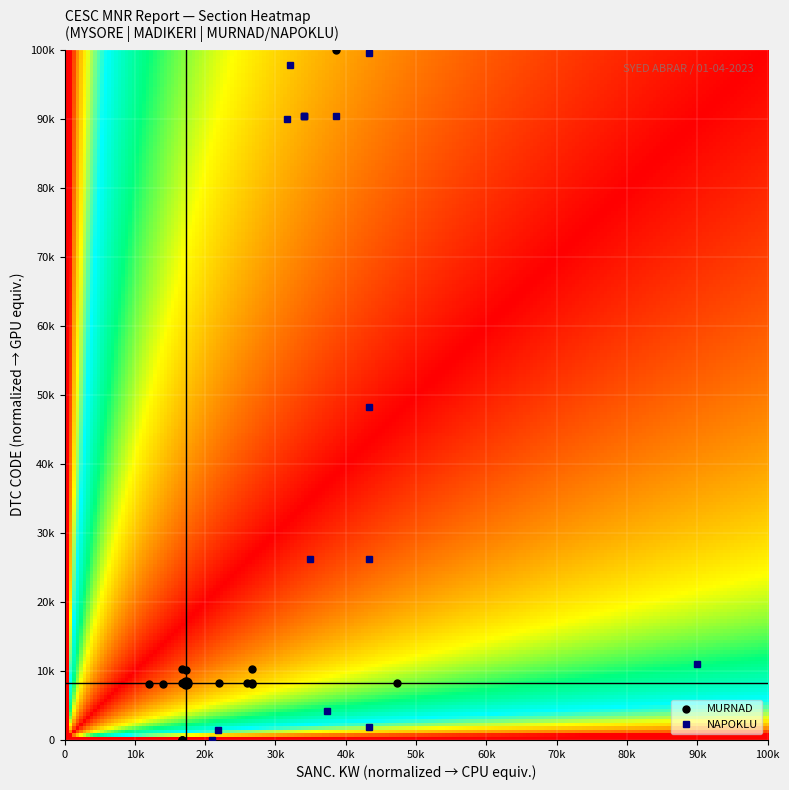

What is the maximum value shown in the chart?

99991.5